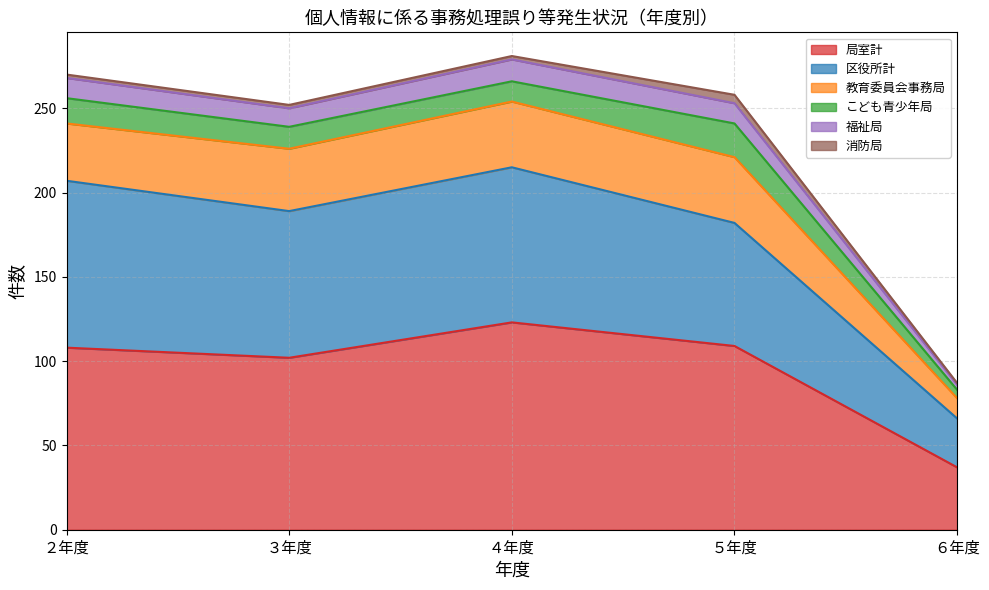

Where is こども青少年局 nearest to the value 12?

４年度